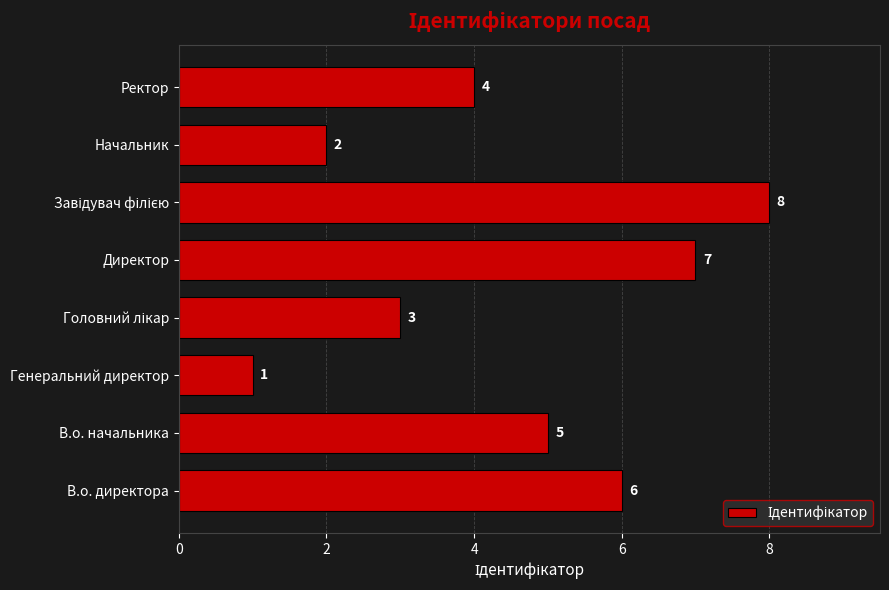

What is the maximum value shown in the chart?

8